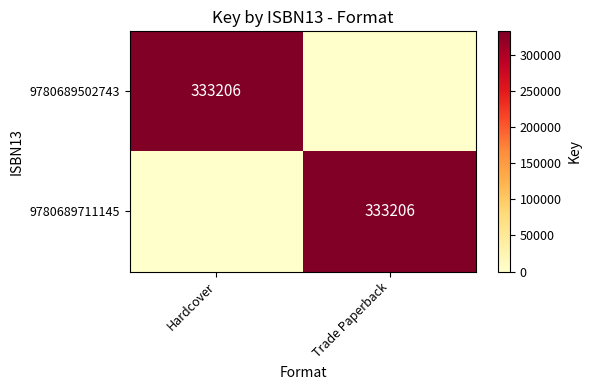

True or false: 9780689502743 has a value of 526812 at Hardcover.

False